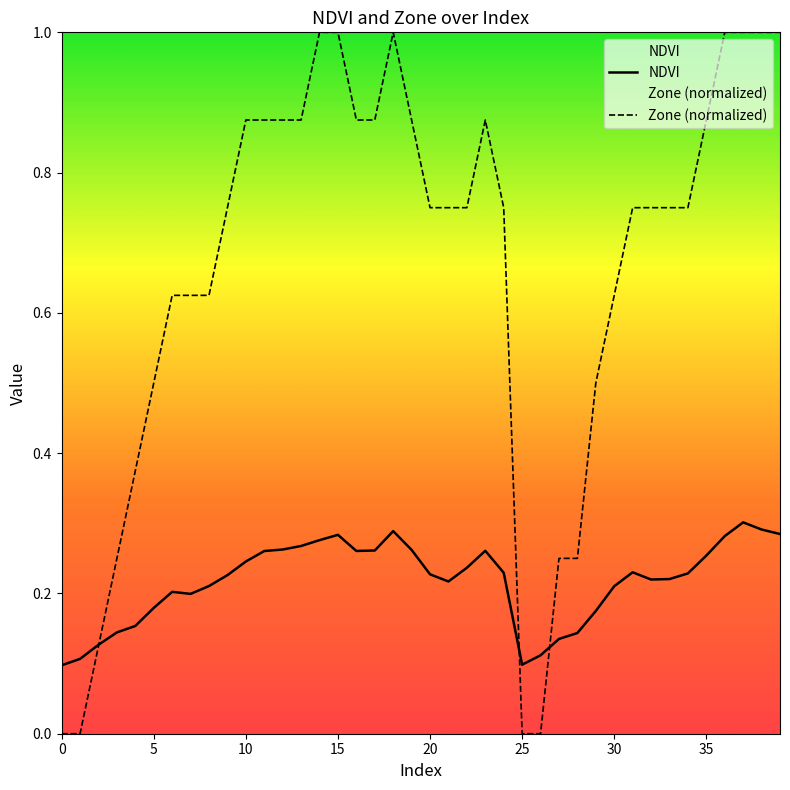

True or false: Zone has a value of 0.8 at 9.

True